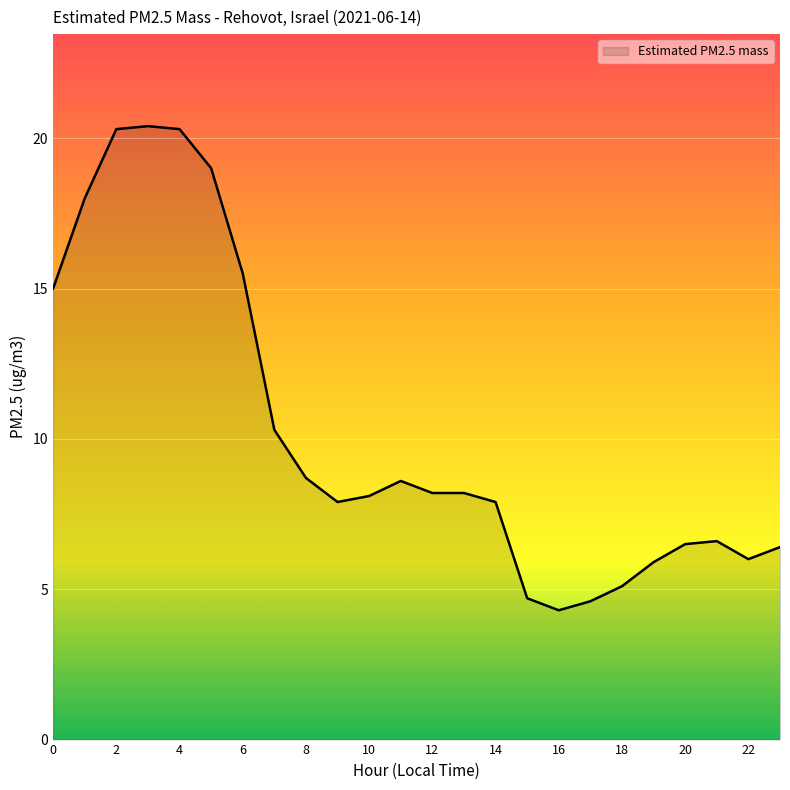

What is the maximum value shown in the chart?

20.4